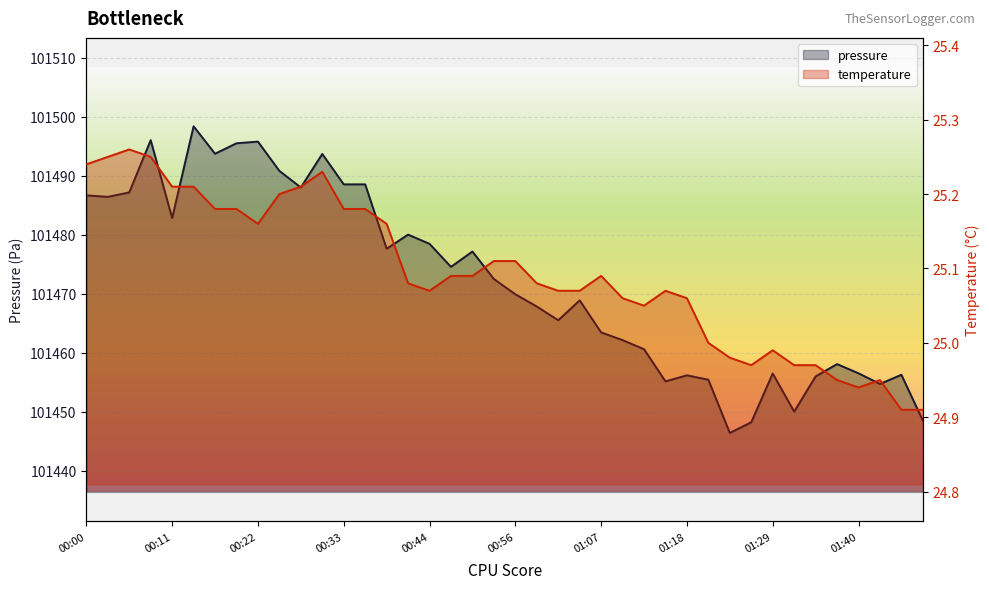

What are all the series names shown in the legend?

pressure, temperature